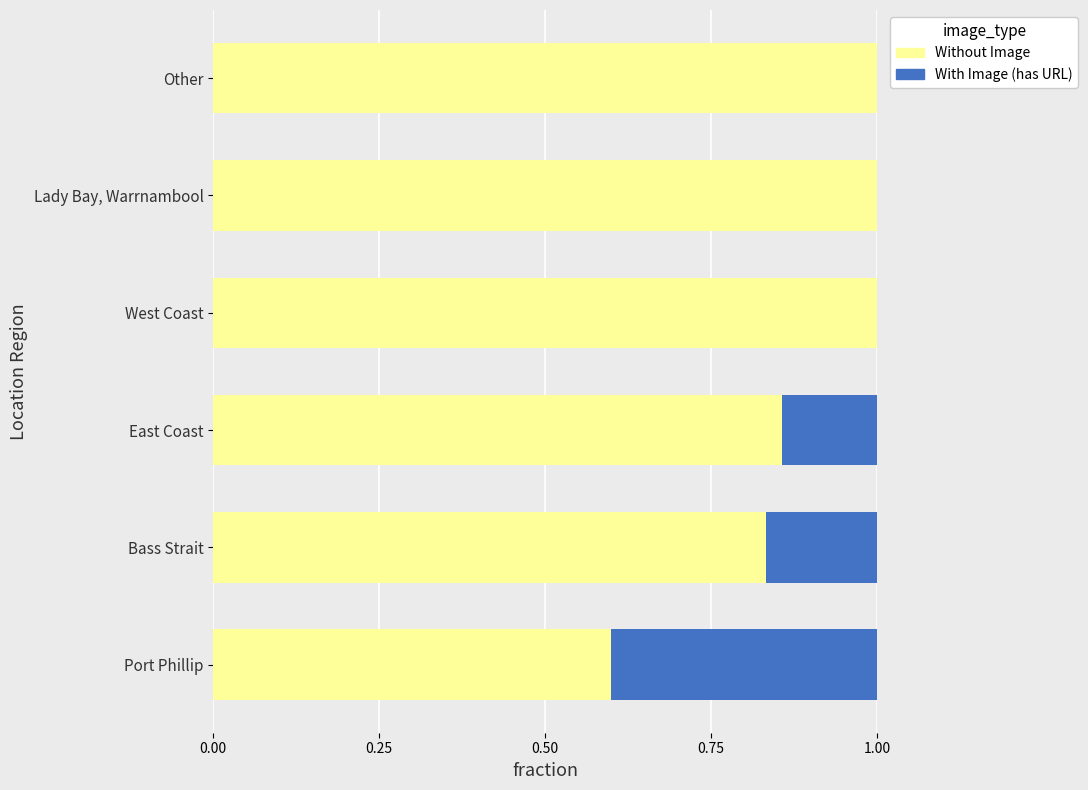

What value does the Without Image series have at Port Phillip?

0.6